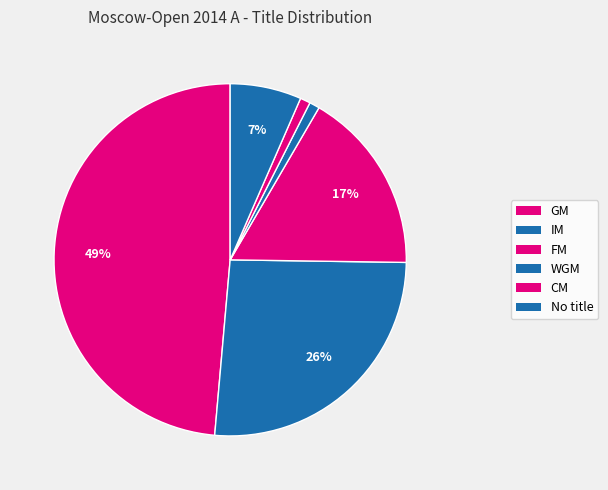

Count the number of slices in the pie.

6